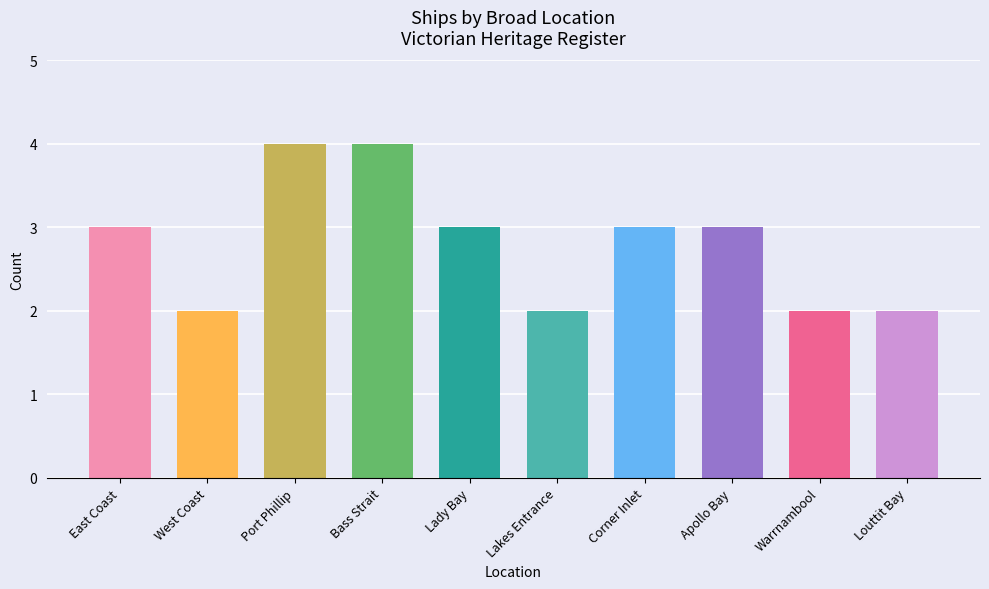

What is the difference between the values at Apollo Bay and Louttit Bay?

1